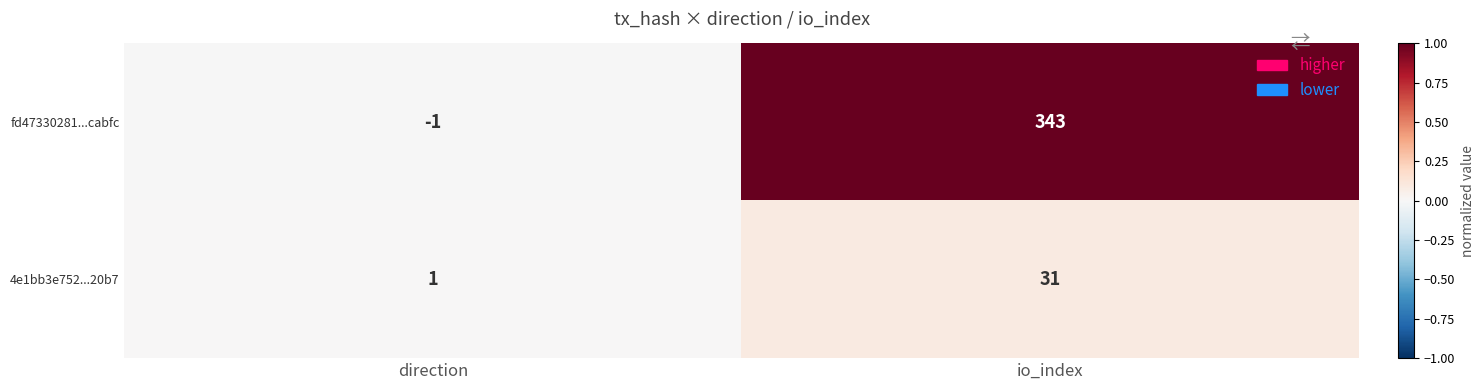

Between direction and io_index, which series saw the biggest shift?

fd47330281...cabfc